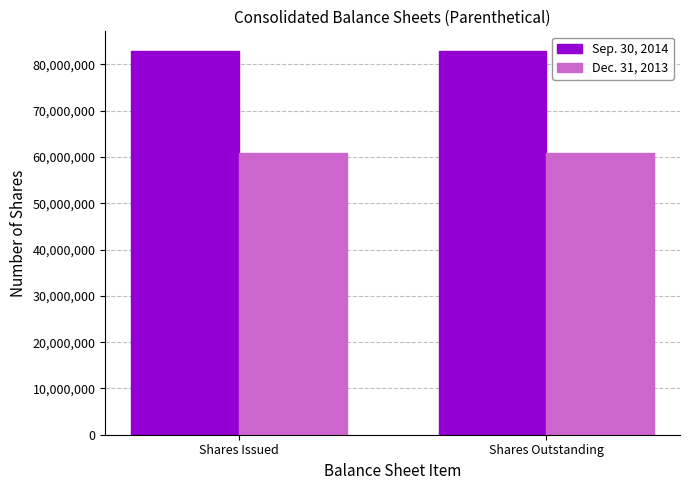

What is the smallest value displayed?

60910058